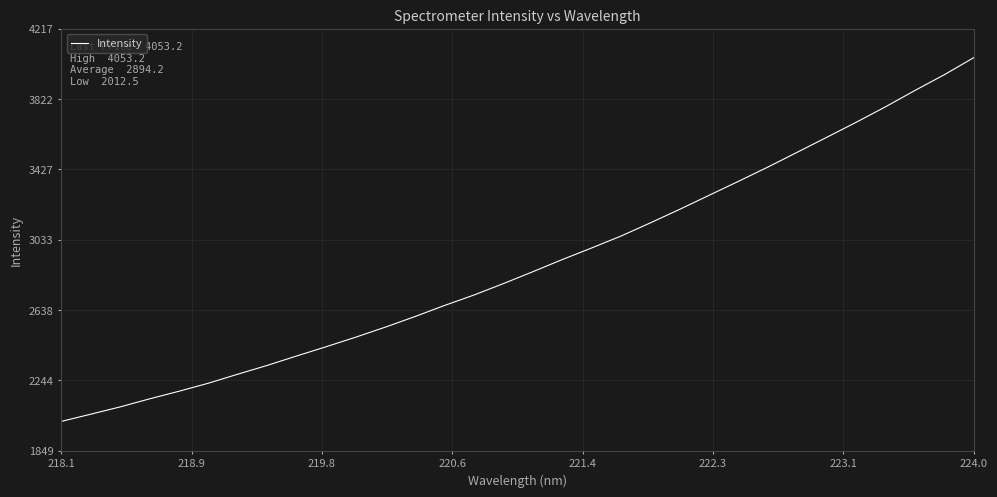

What is the minimum value shown in the chart?

2012.5